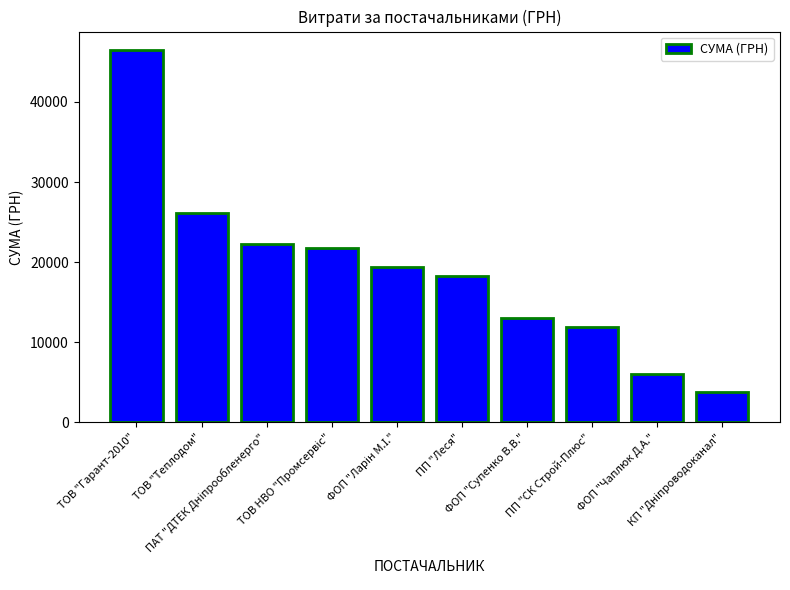

At which label is the value closest to 25117?

ТОВ "Теплодом"